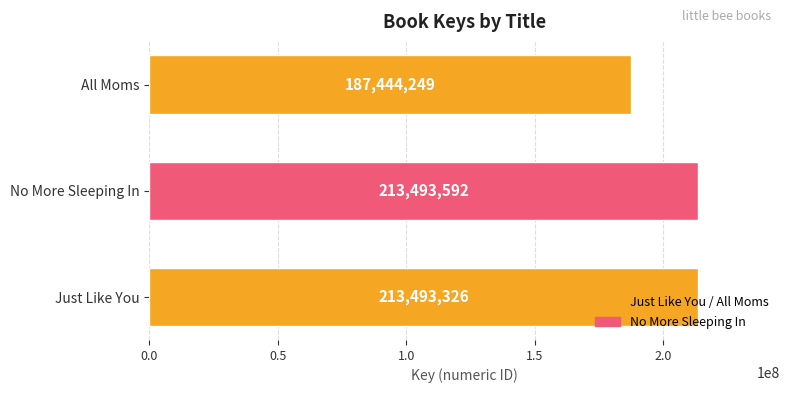

How many bars are there in total?

3